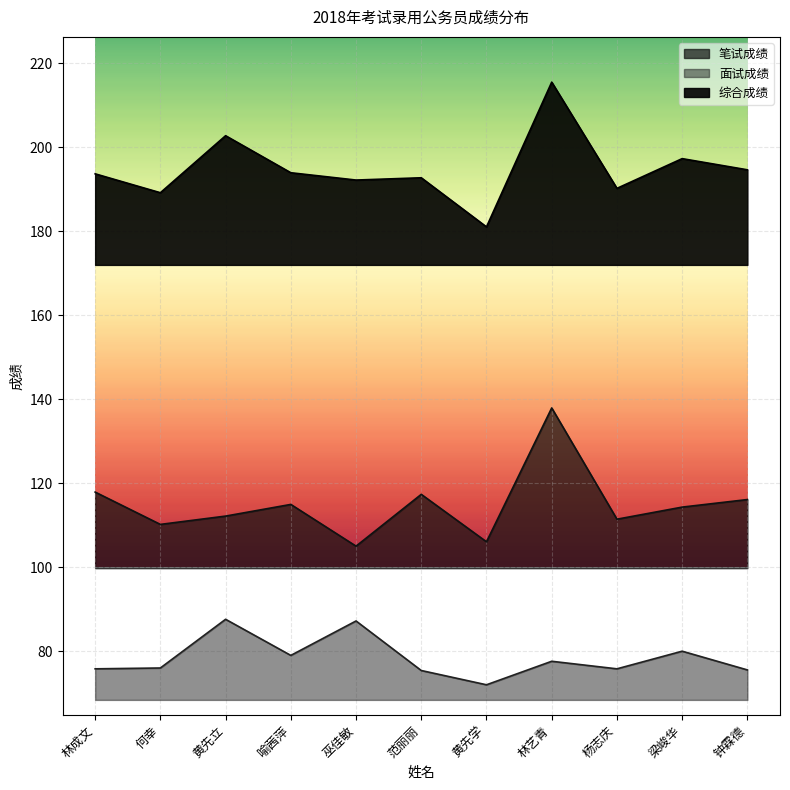

What is the highest value of the 笔试成绩 series?

137.9